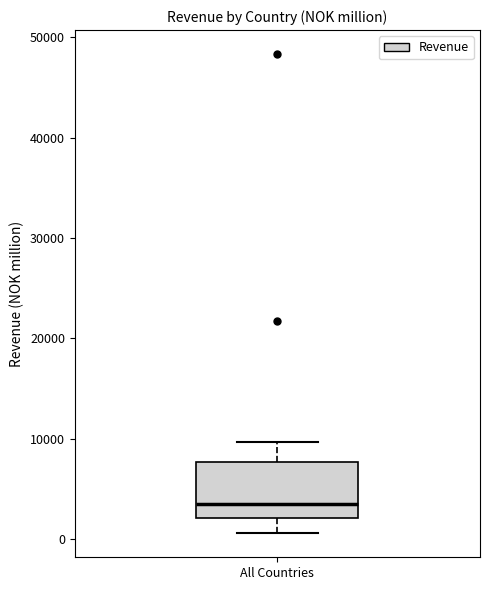

Transcribe this box plot: give where the median line is, the range the box spans, and where the two whiskers end, as read against the y-axis. The values are not printed on the chart, so give them approximately, as read against the axis.

median 4000, box 2000 to 8000, whiskers 1000 to 10000